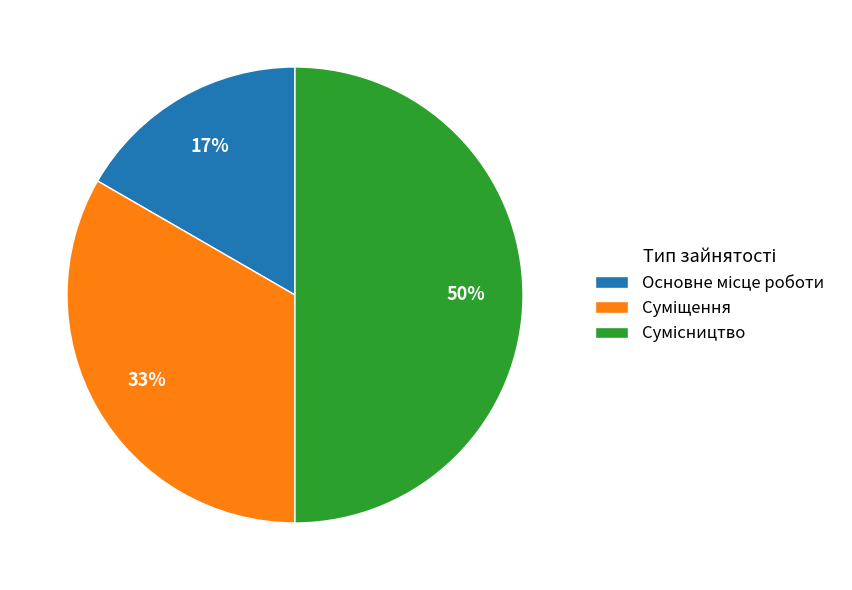

To the nearest percent, what is the average slice percentage?

33%